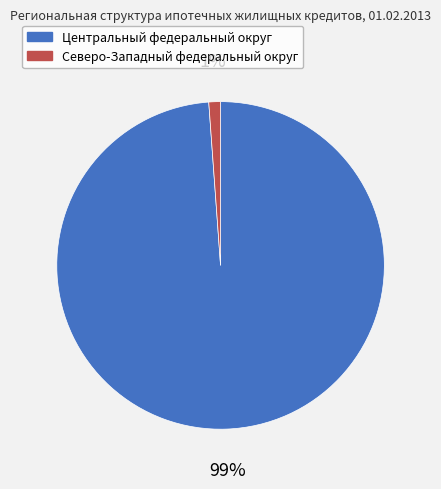

To the nearest percent, what percentage of the pie is Северо-Западный федеральный округ?

1%